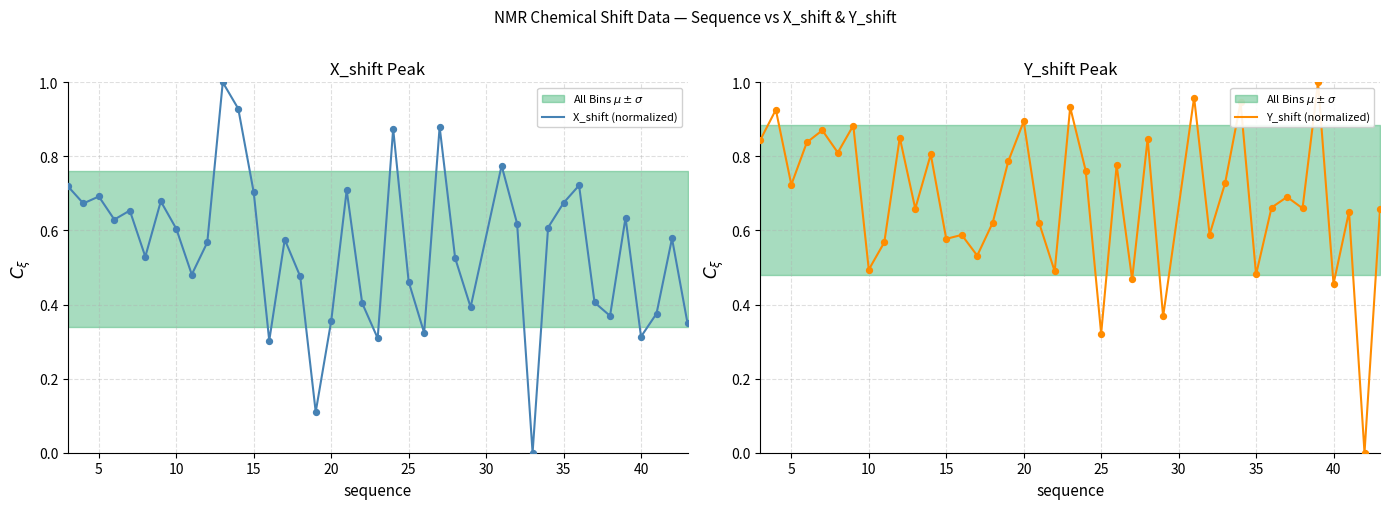

Which series has the largest total across all categories?

Y_shift (normalized)